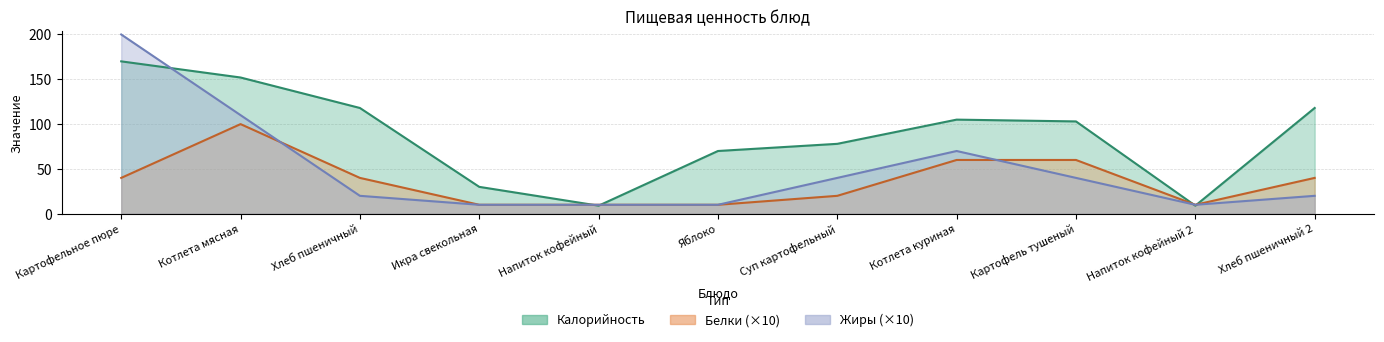

How many lines are shown in the chart?

3